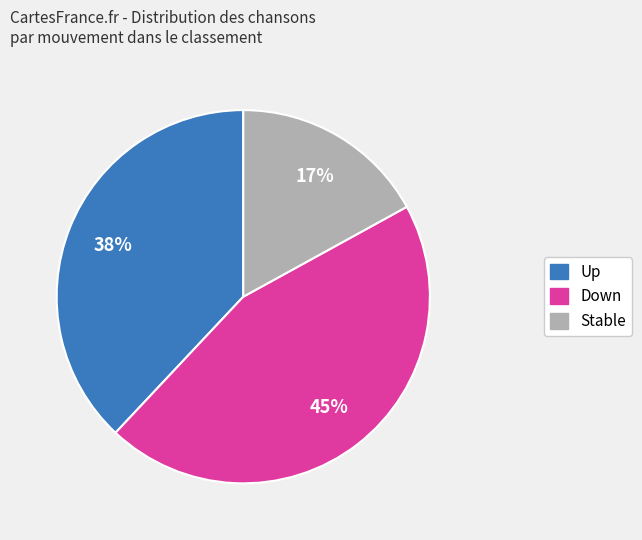

To the nearest percent, what is the average slice percentage?

33%